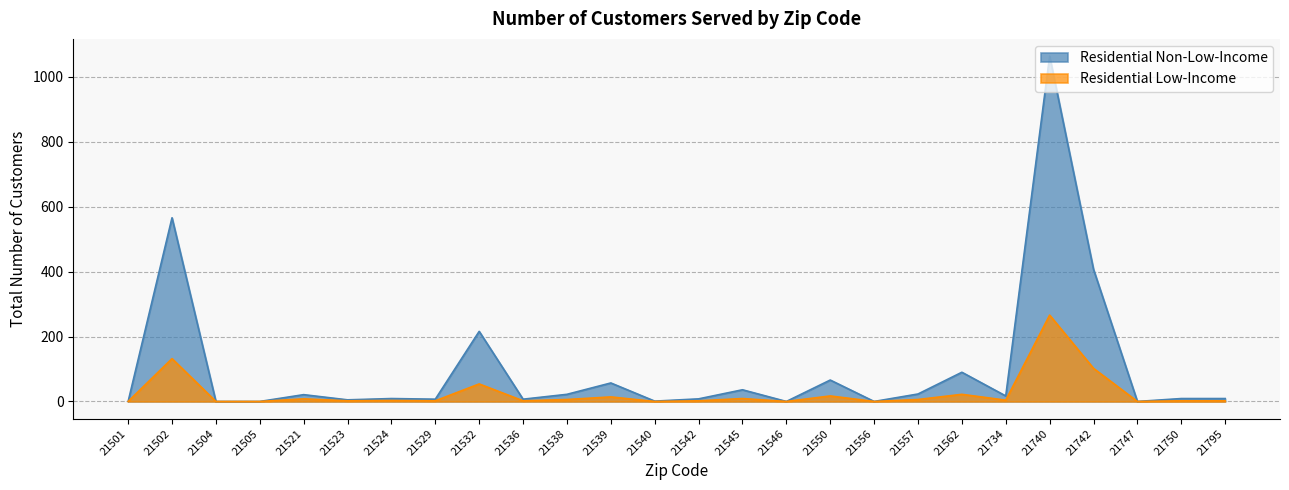

Is the value of Residential Low-Income at 21556 greater than the value of Residential Non-Low-Income at 21521?

No